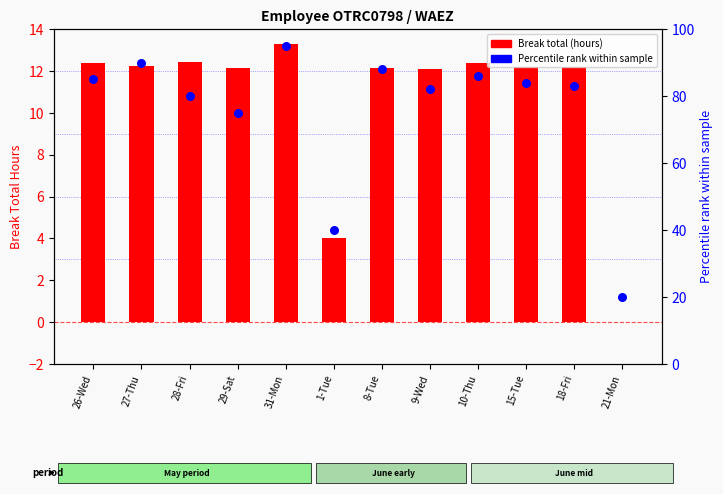

Which series contains the lowest Y value?

Break total (hours)